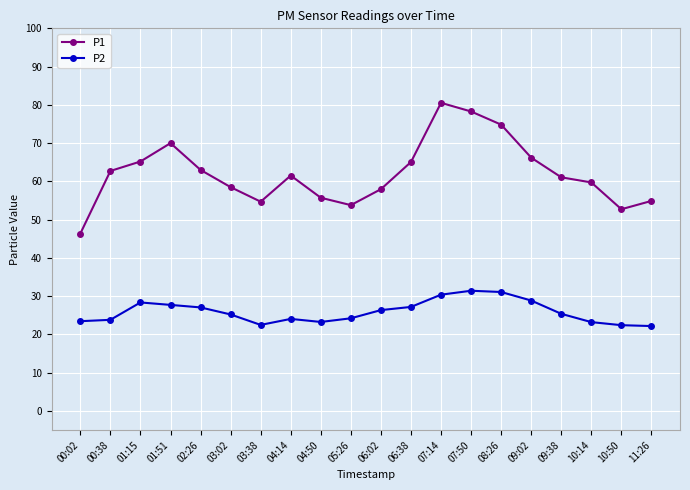

What is the difference between the P2 values at 05:26 and 06:38?

3.0